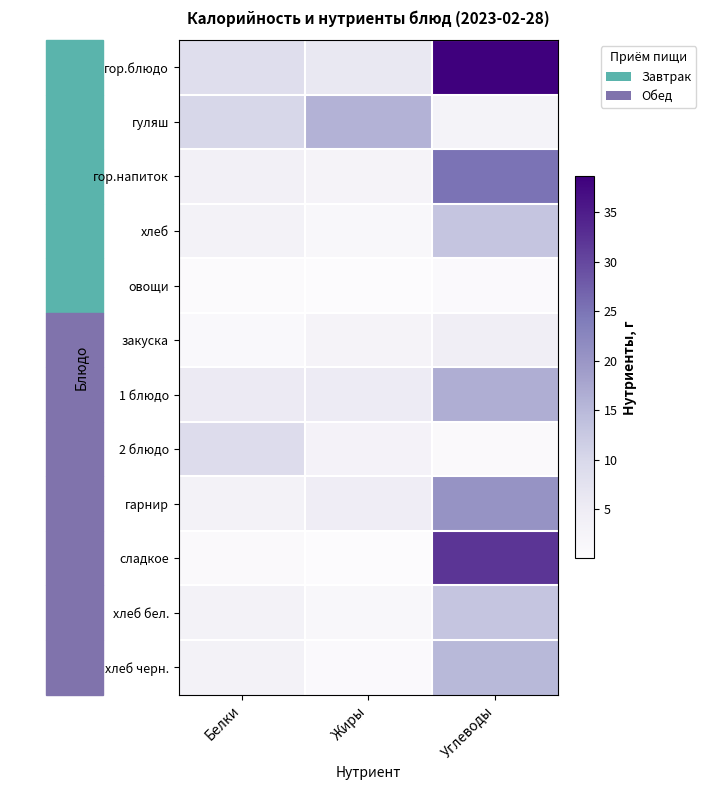

Between Жиры and Белки, which is larger?

Белки